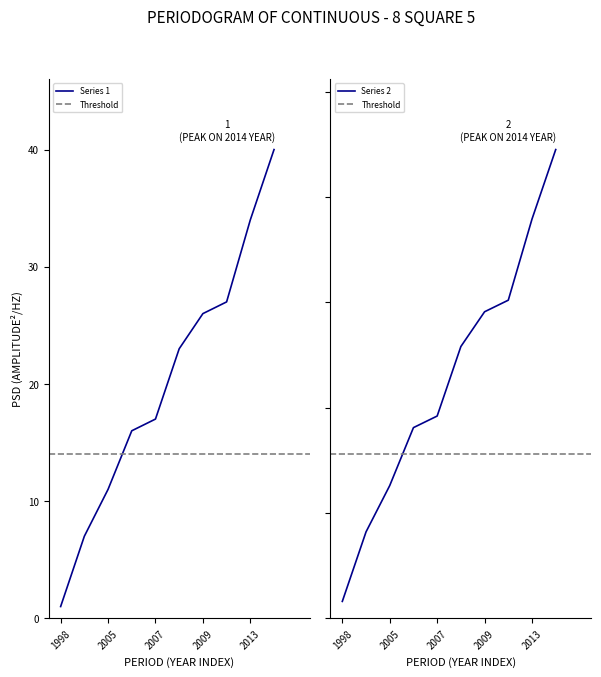

What is the maximum value for Journals Added per Year (Set 2)?

40